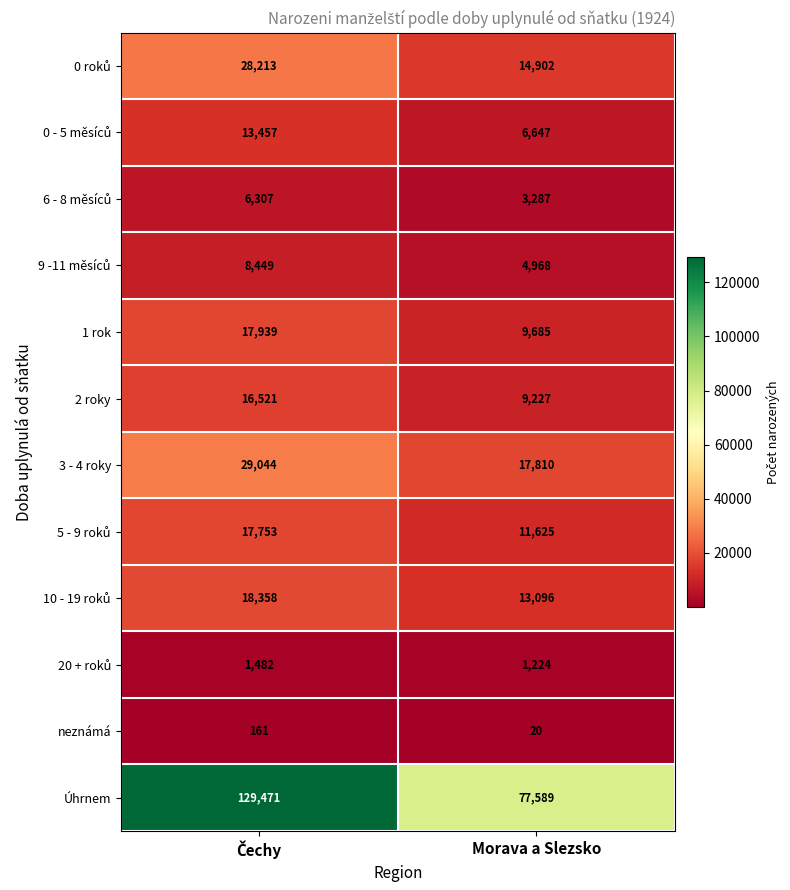

What is the maximum value shown in the chart?

129471